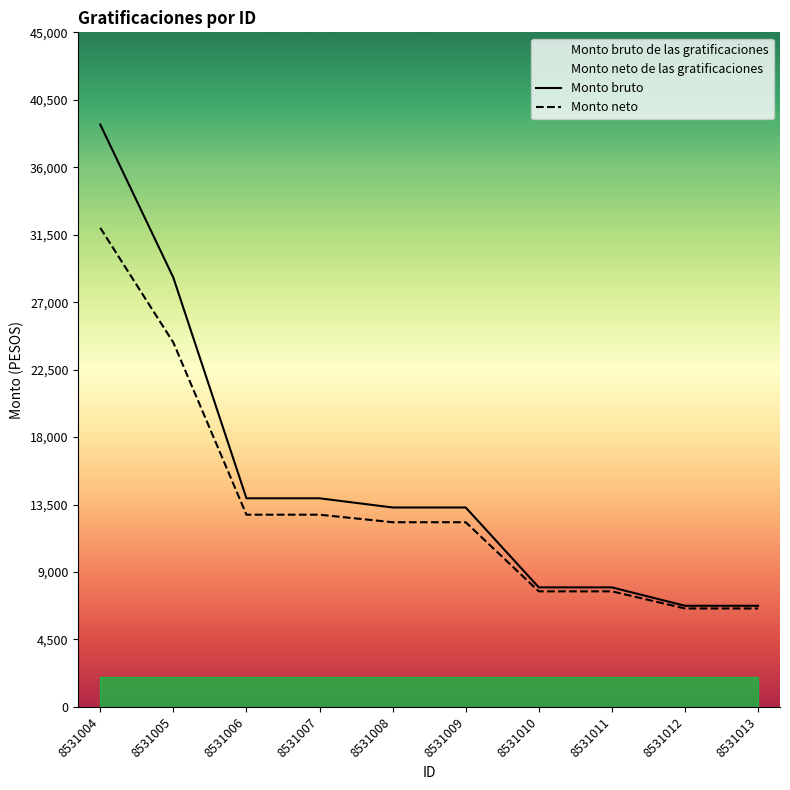

List the labels in order of Monto bruto de las gratificaciones value, largest first.

8531004, 8531005, 8531006, 8531007, 8531008, 8531009, 8531010, 8531011, 8531012, 8531013